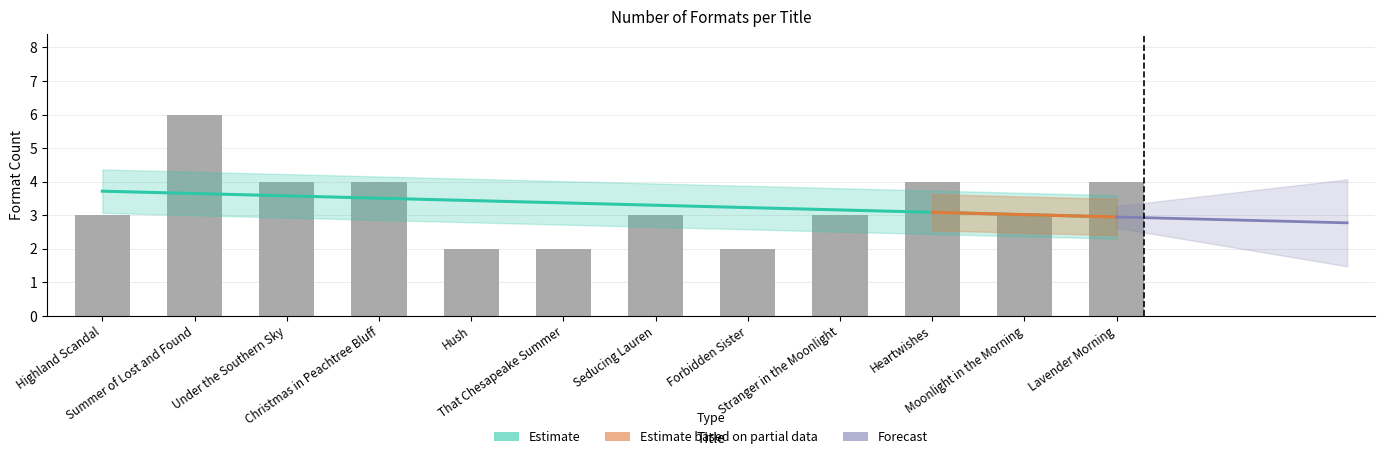

What is the value of the 12th bar from the left?

4